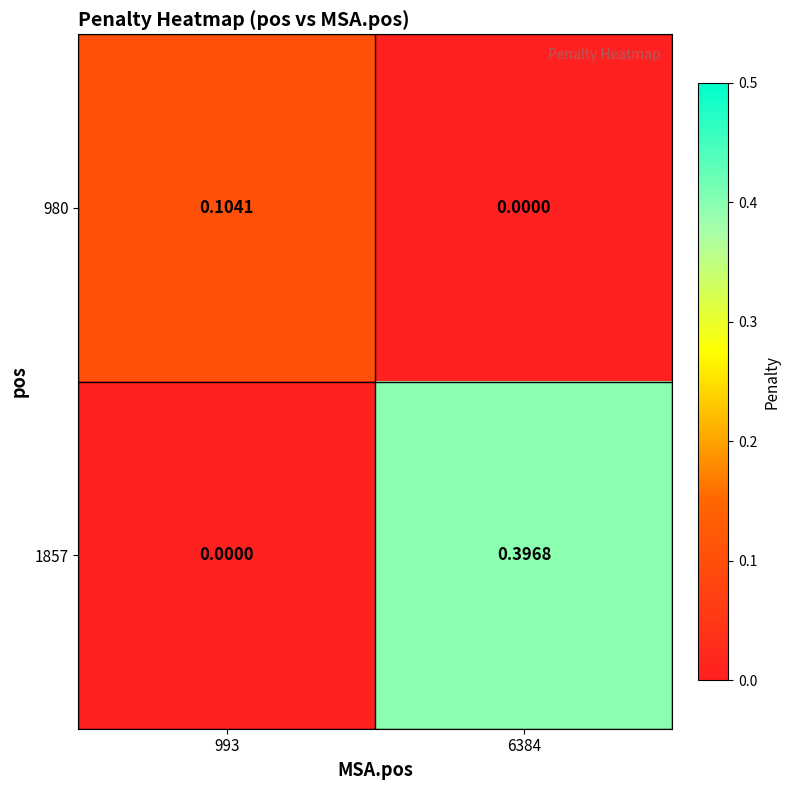

Which series has the widest spread of values?

1857